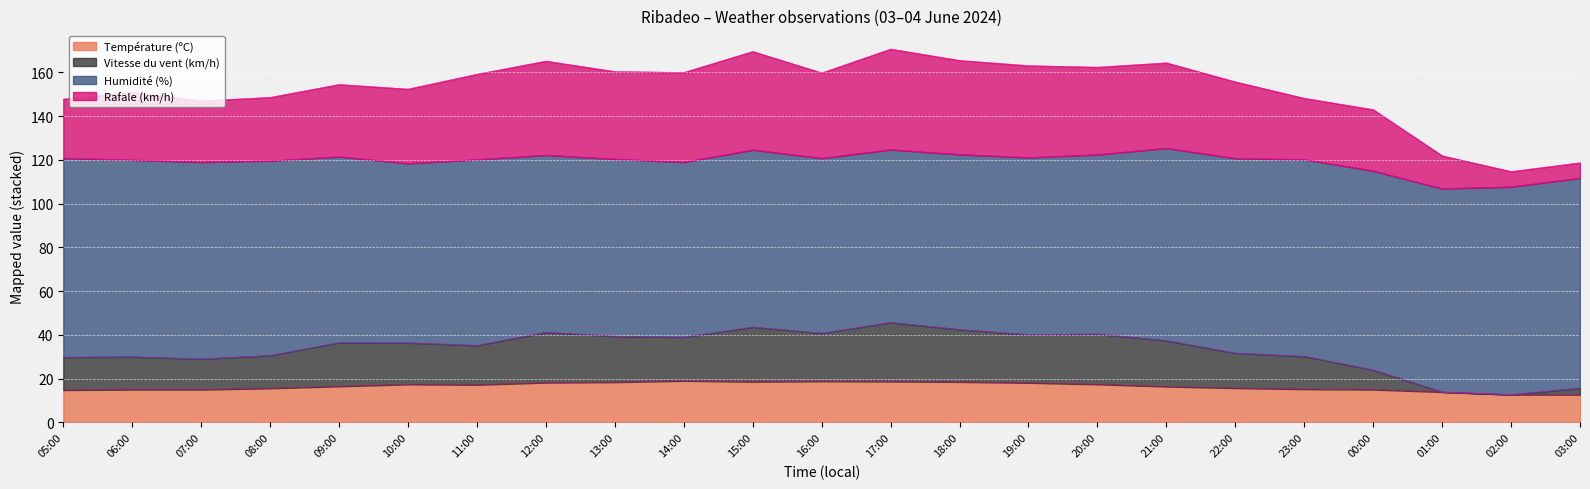

At how many categories does at least one series exceed 121?

21